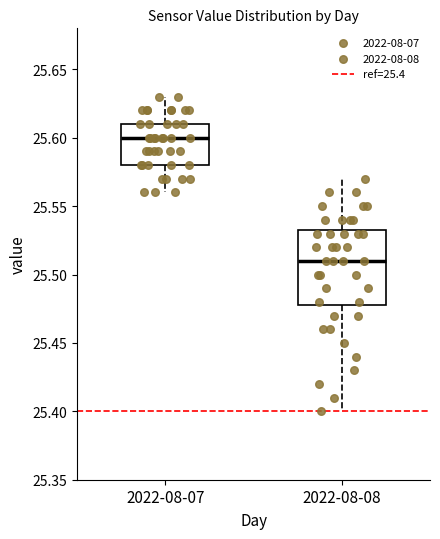

Reading left to right, transcribe this box plot: for each box, give where its median line is, the range the box spans, and where its two whiskers end, as read against the y-axis. The values are not printed on the chart, so give them approximately, as read against the axis.

2022-08-07: median 25.600, box 25.580 to 25.610, whiskers 25.560 to 25.630
2022-08-08: median 25.510, box 25.480 to 25.535, whiskers 25.400 to 25.570